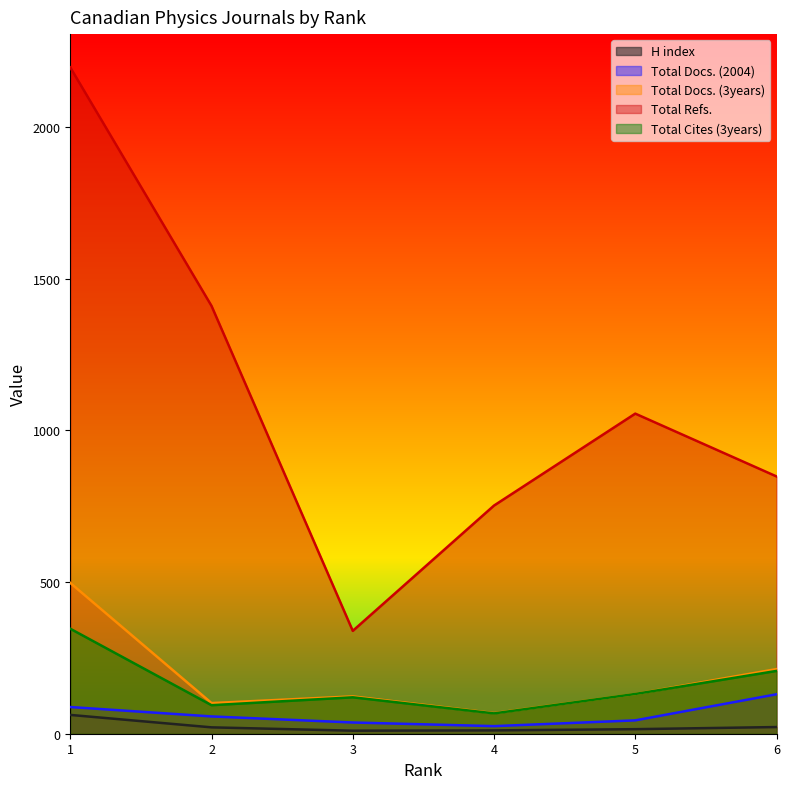

At which category is the sum across all series the highest?

1